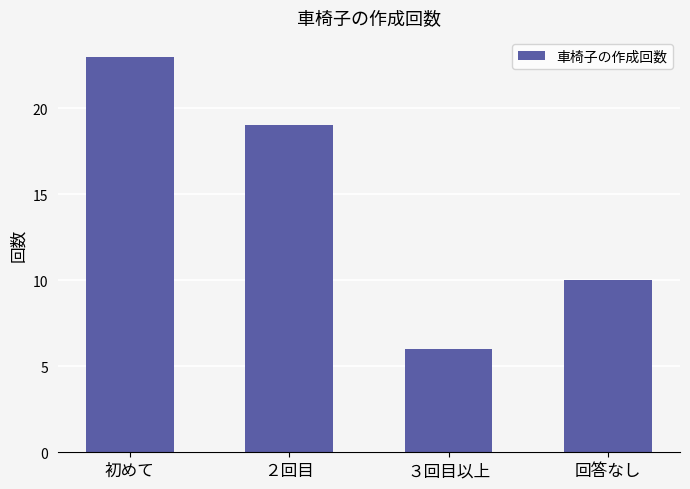

Which has a higher value, ２回目 or ３回目以上?

２回目